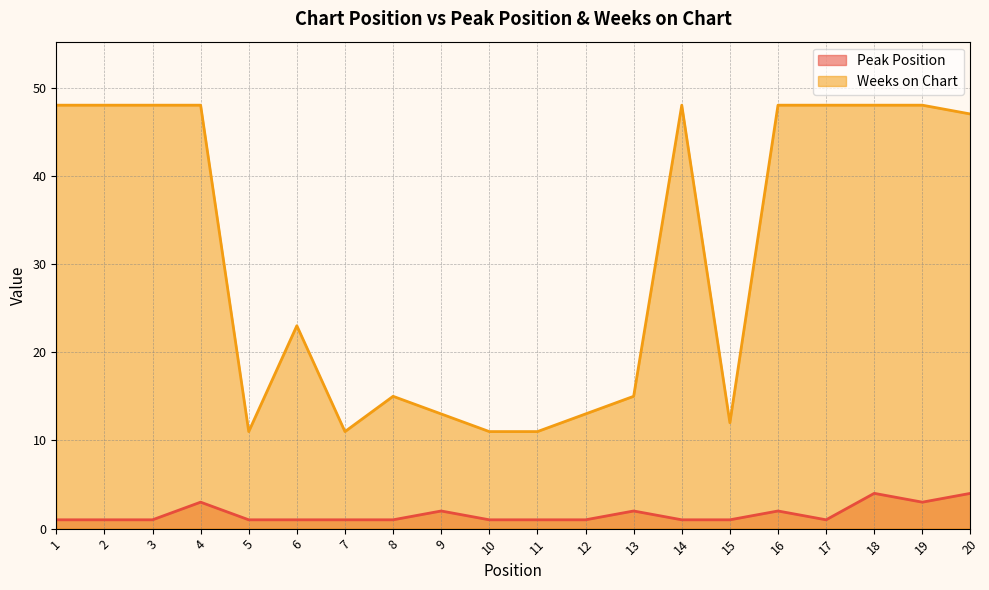

Which series has the largest range (max minus min)?

Weeks on Chart